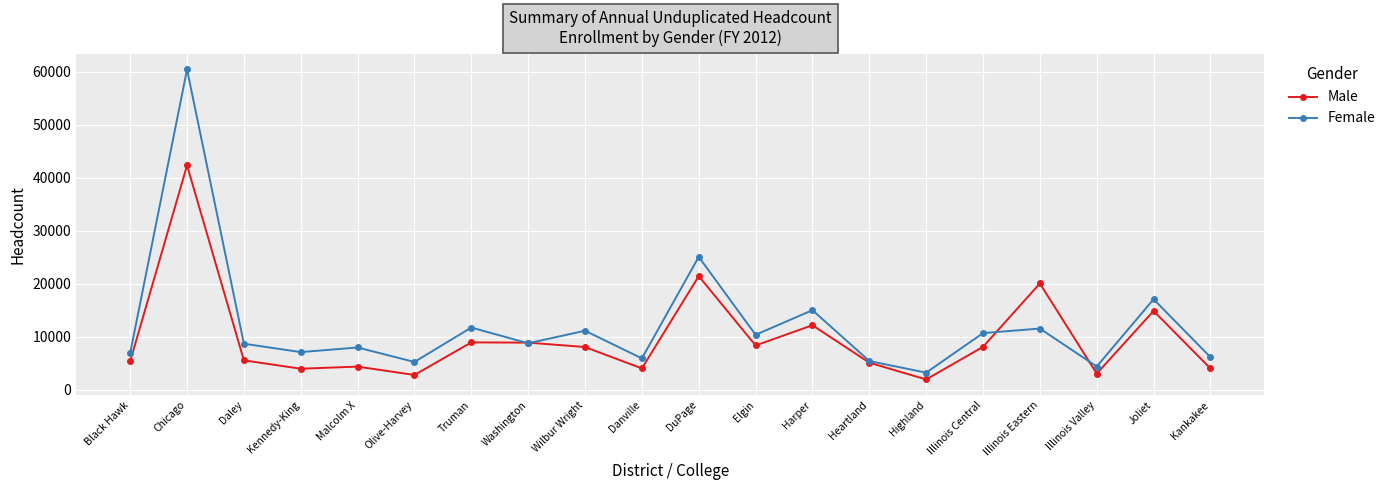

Which category has the highest value in the Female series?

Chicago